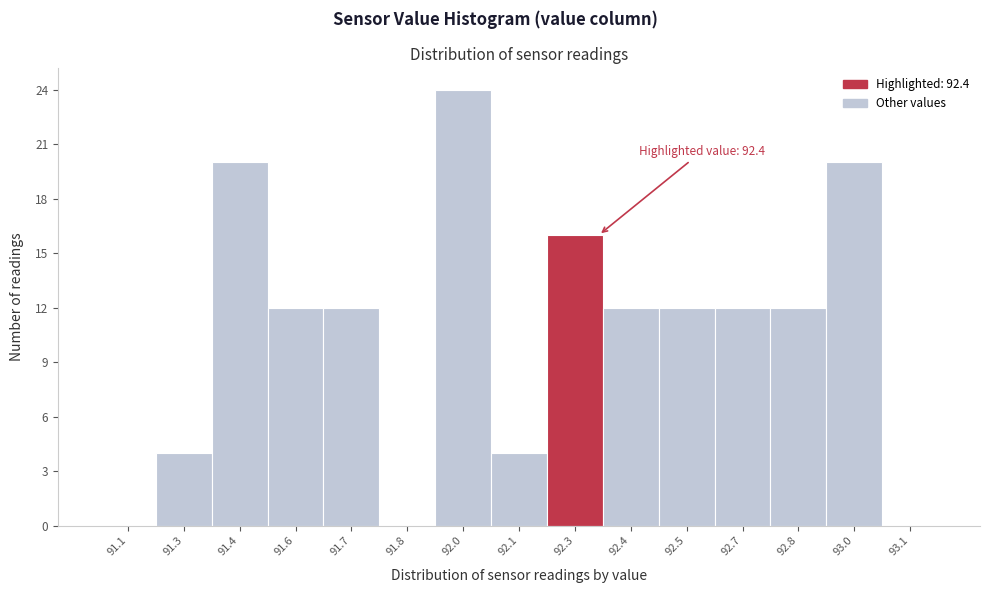

Reading right to left, transcribe all the data shown in this chart.

93.1=0	93.0=20	92.8=12	92.7=12	92.5=12	92.4=12	92.3=16	92.1=4	92.0=24	91.8=0	91.7=12	91.6=12	91.4=20	91.3=4	91.1=0